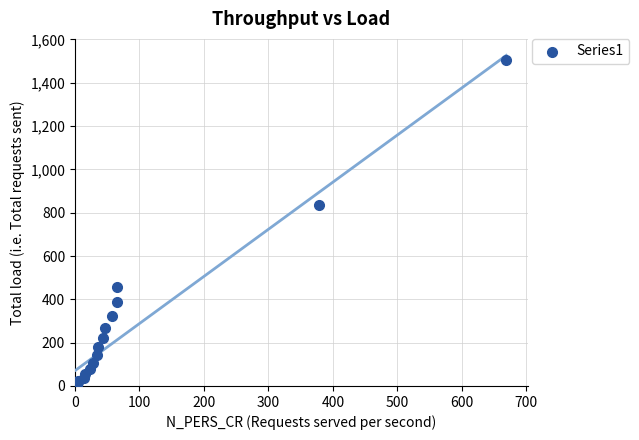

What Y value in the scatter plot is closest to 752?

835